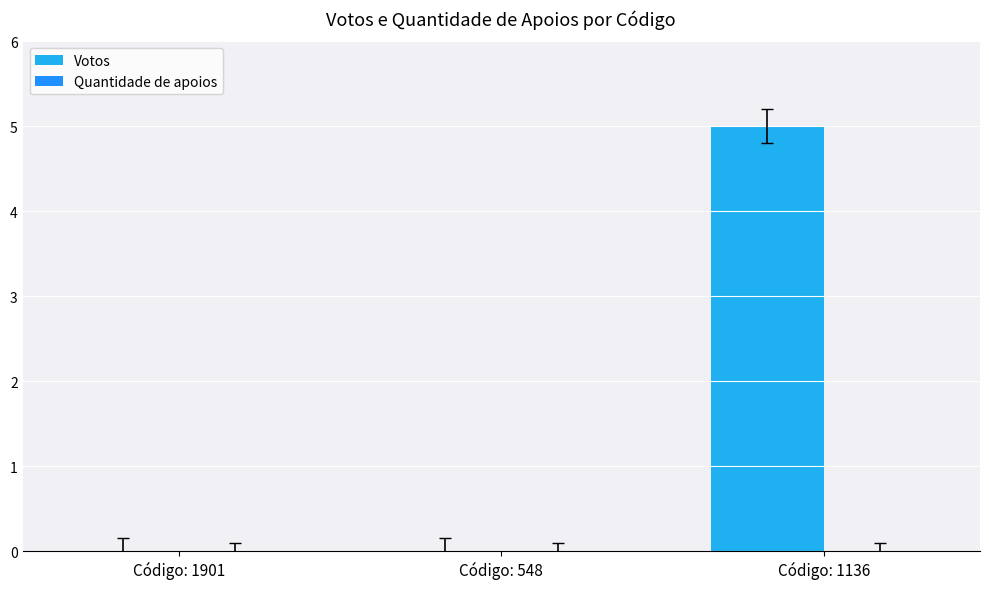

What is the greatest value displayed?

5